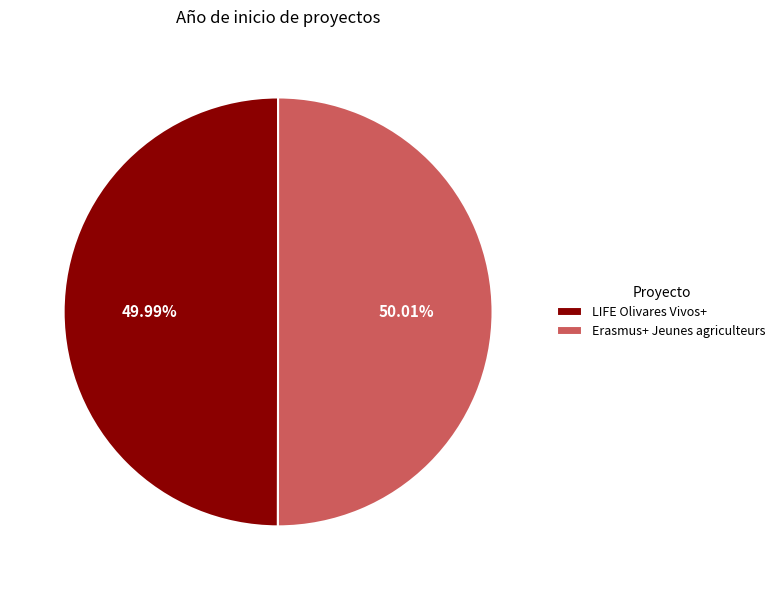

Approximately how many times larger is the value at Erasmus+ Jeunes agriculteurs compared to LIFE Olivares Vivos+?

1.0